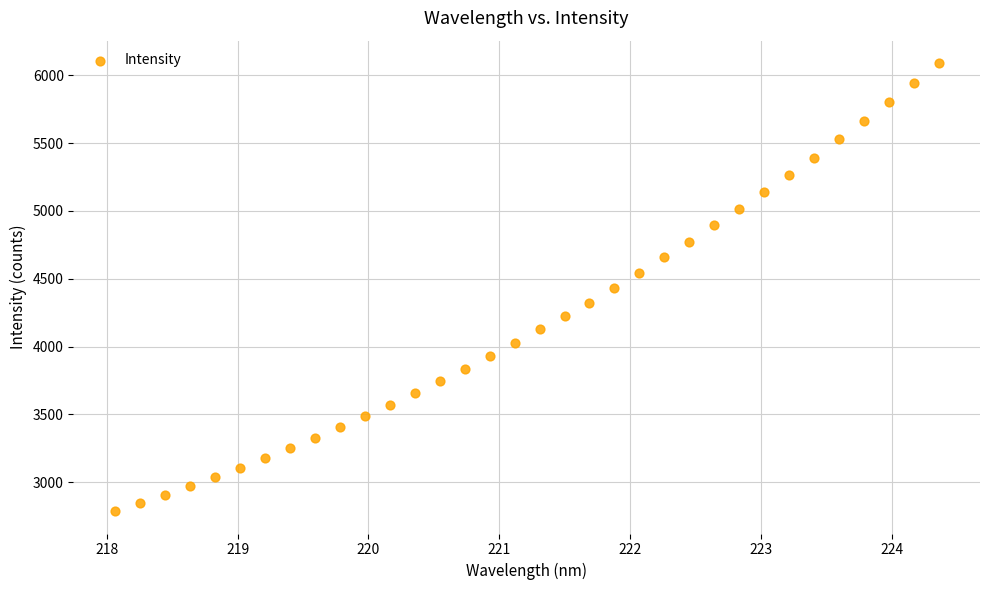

What is the range of Y values (max minus min)?

3303.4